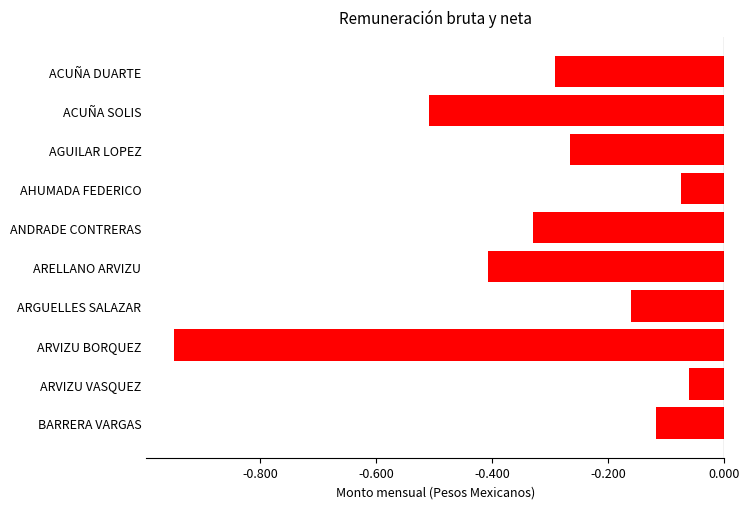

Rank the categories by value from lowest to highest.

ARVIZU BORQUEZ, ACUÑA SOLIS, ARELLANO ARVIZU, ANDRADE CONTRERAS, ACUÑA DUARTE, AGUILAR LOPEZ, ARGUELLES SALAZAR, BARRERA VARGAS, AHUMADA FEDERICO, ARVIZU VASQUEZ